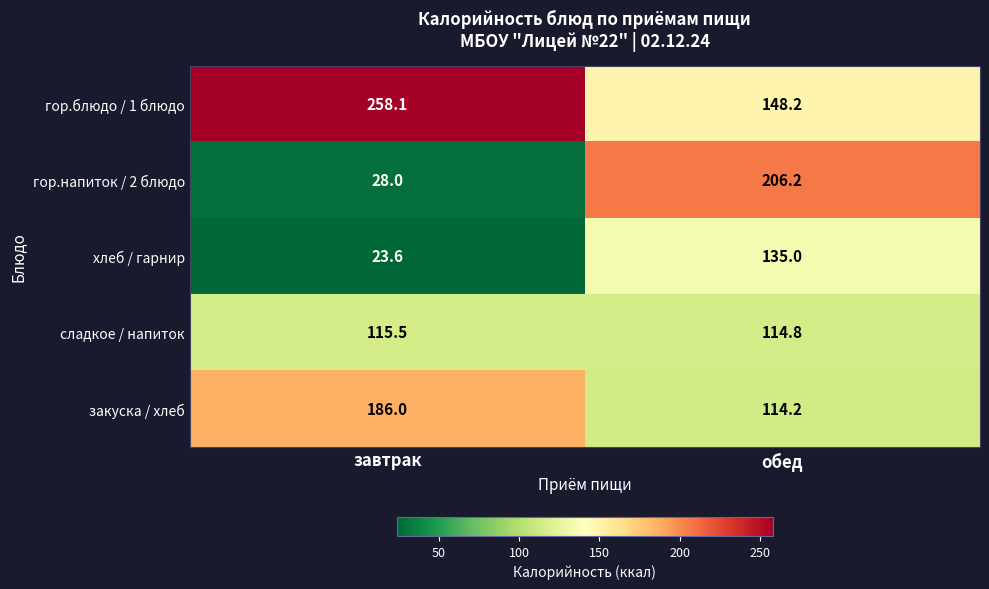

Between завтрак and обед, which series saw the biggest shift?

гор.напиток / 2 блюдо